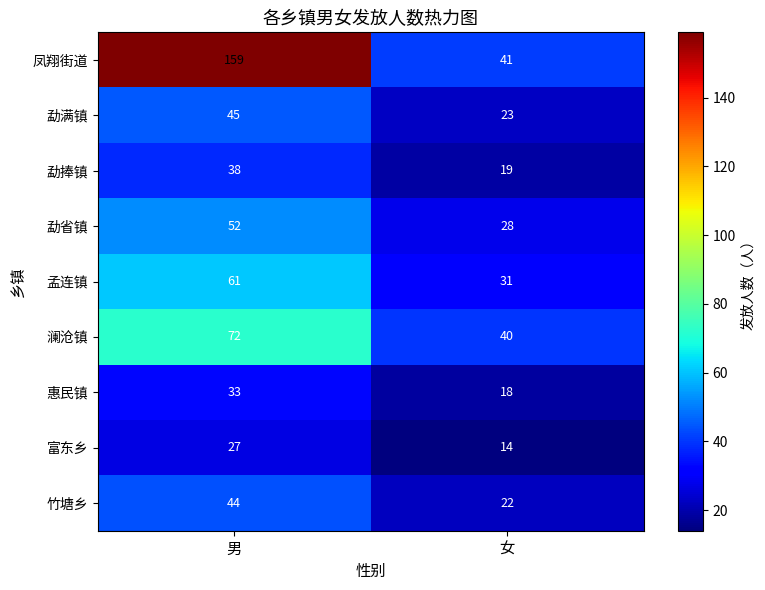

What is the difference between the highest and lowest values at 女?

27